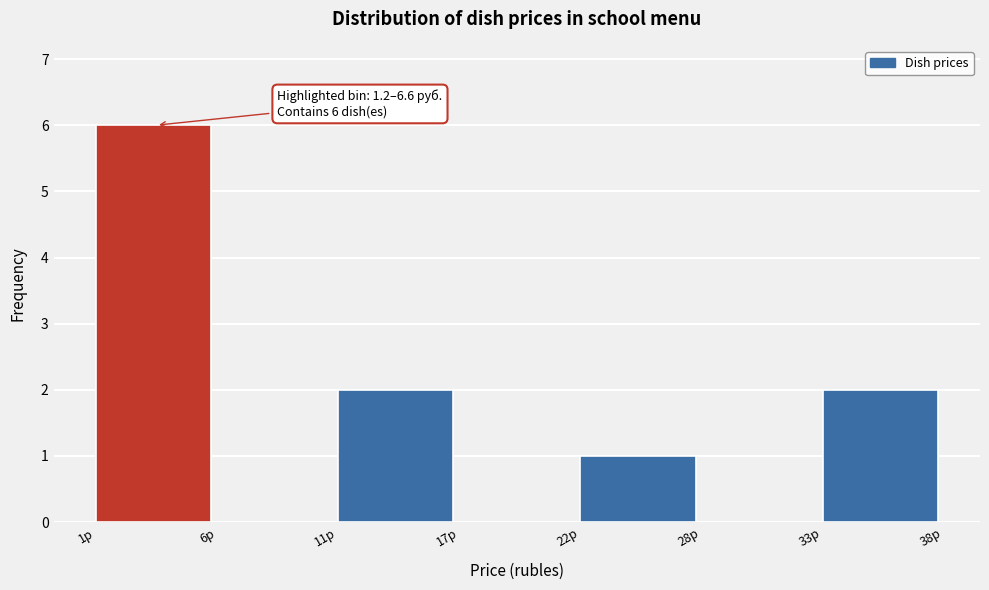

Reading left to right, transcribe all the data shown in this chart.

1р=6	6р=0	11р=2	17р=0	22р=1	28р=0	33р=2